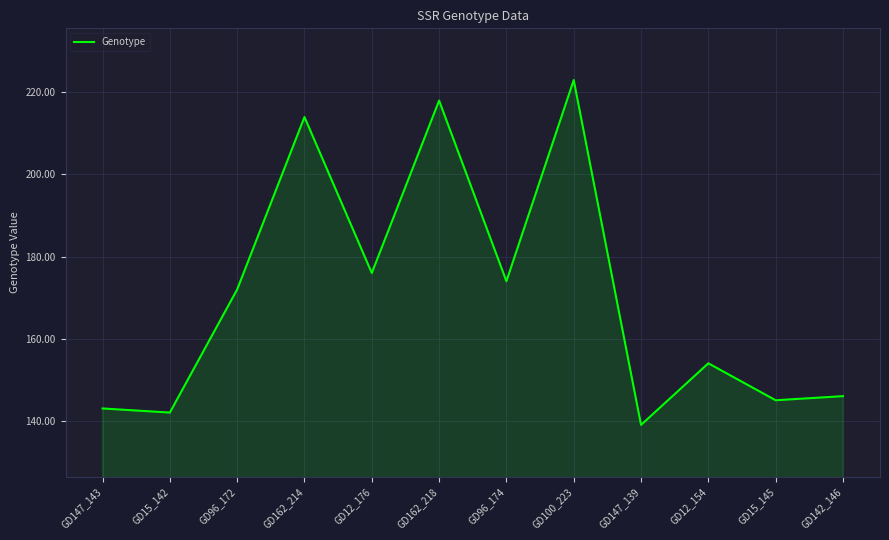

The value at GD15_145 is 145. True or false?

True